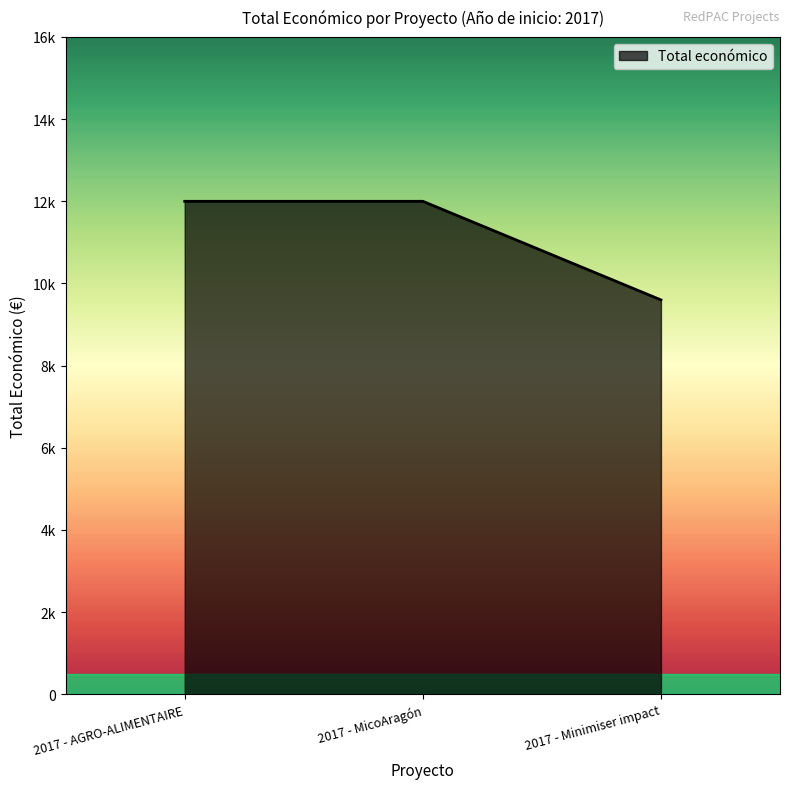

What is the difference between the values at 2017 - Minimiser impact and 2017 - AGRO-ALIMENTAIRE?

2400